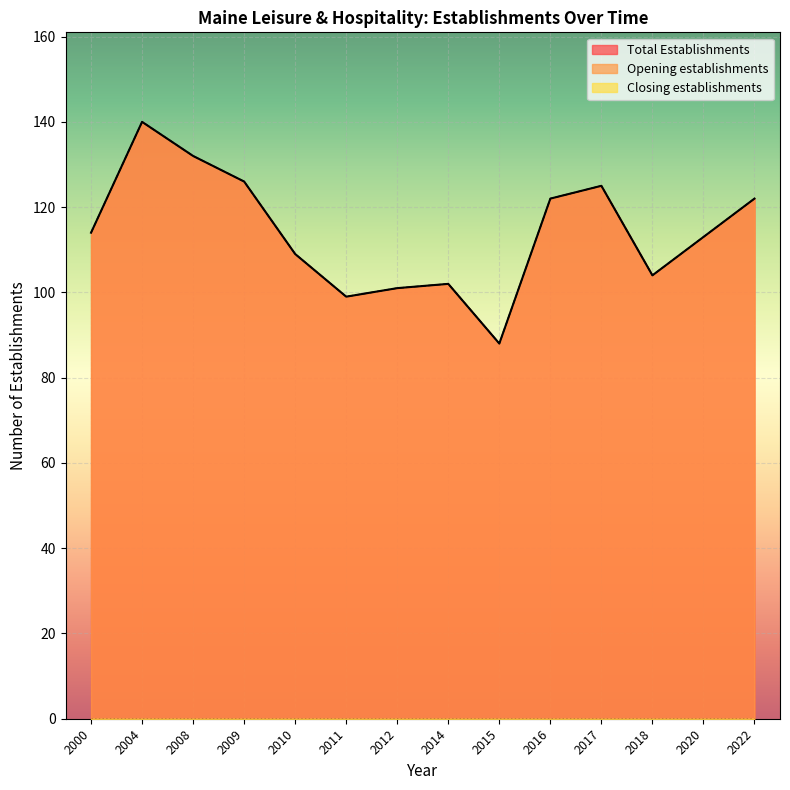

Which category has the lowest value across all series?

2015